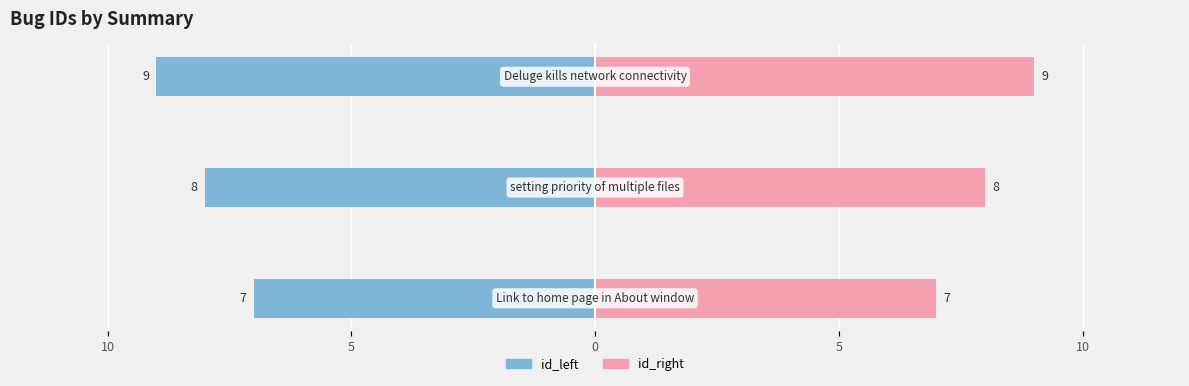

How many data points in id_right are above 8?

1